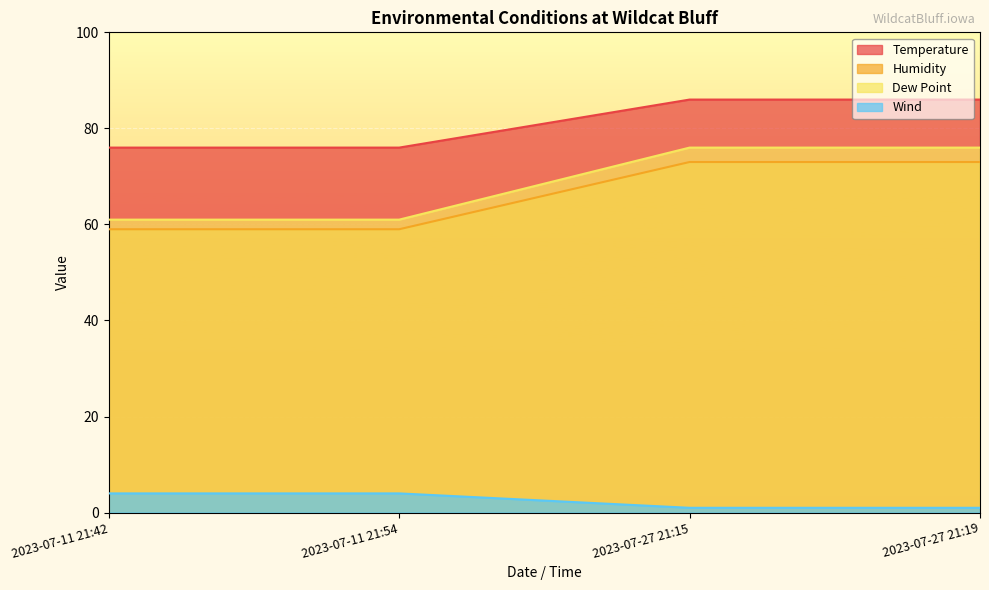

True or false: Humidity has more than 2 interior local peaks.

False